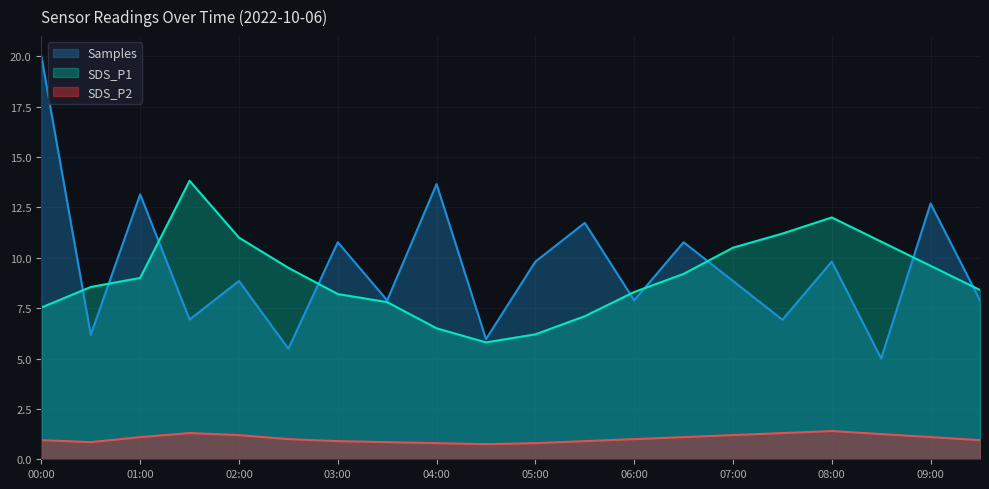

What is the total value across all series at 08:00?

23.2